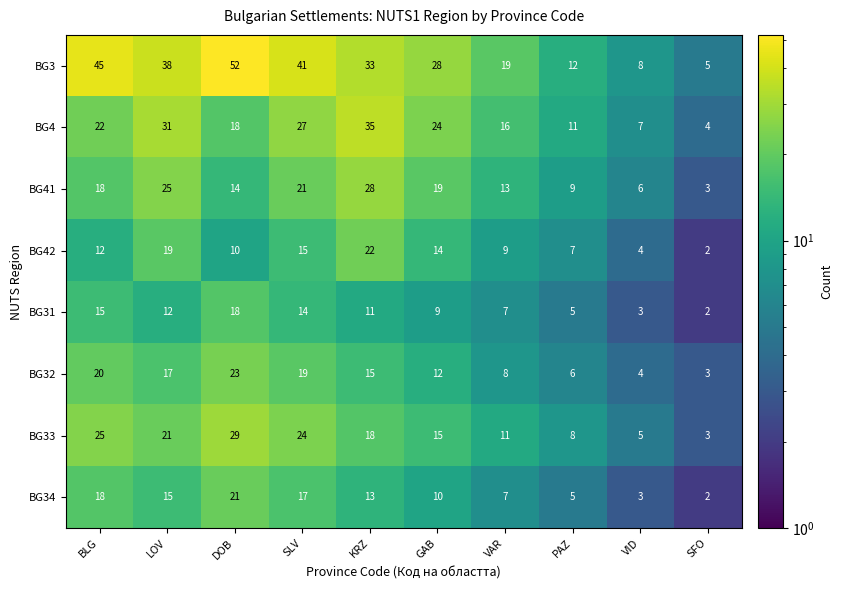

Where is BG3 nearest to the value 28?

GAB